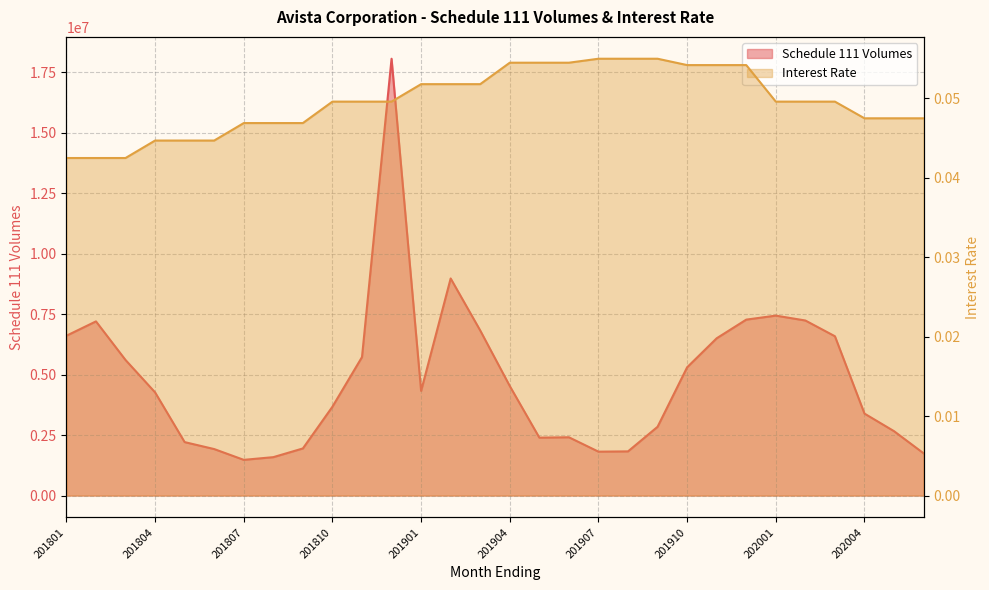

Which label corresponds to the smallest value in the chart?

201801